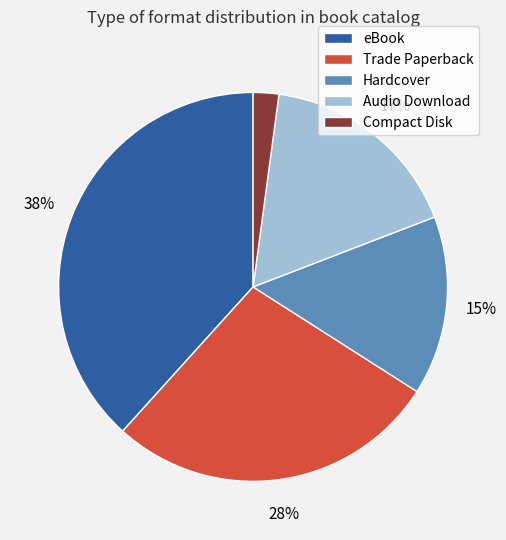

Which slice is the largest?

eBook